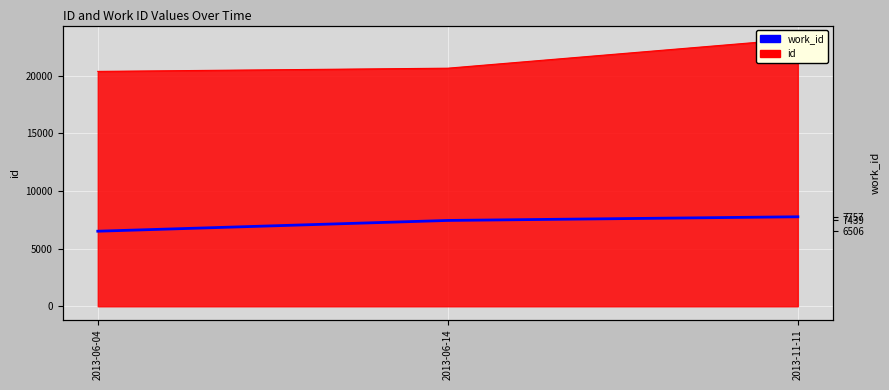

What is the sum of the values at 2013-11-11 and 2013-06-04?

14263